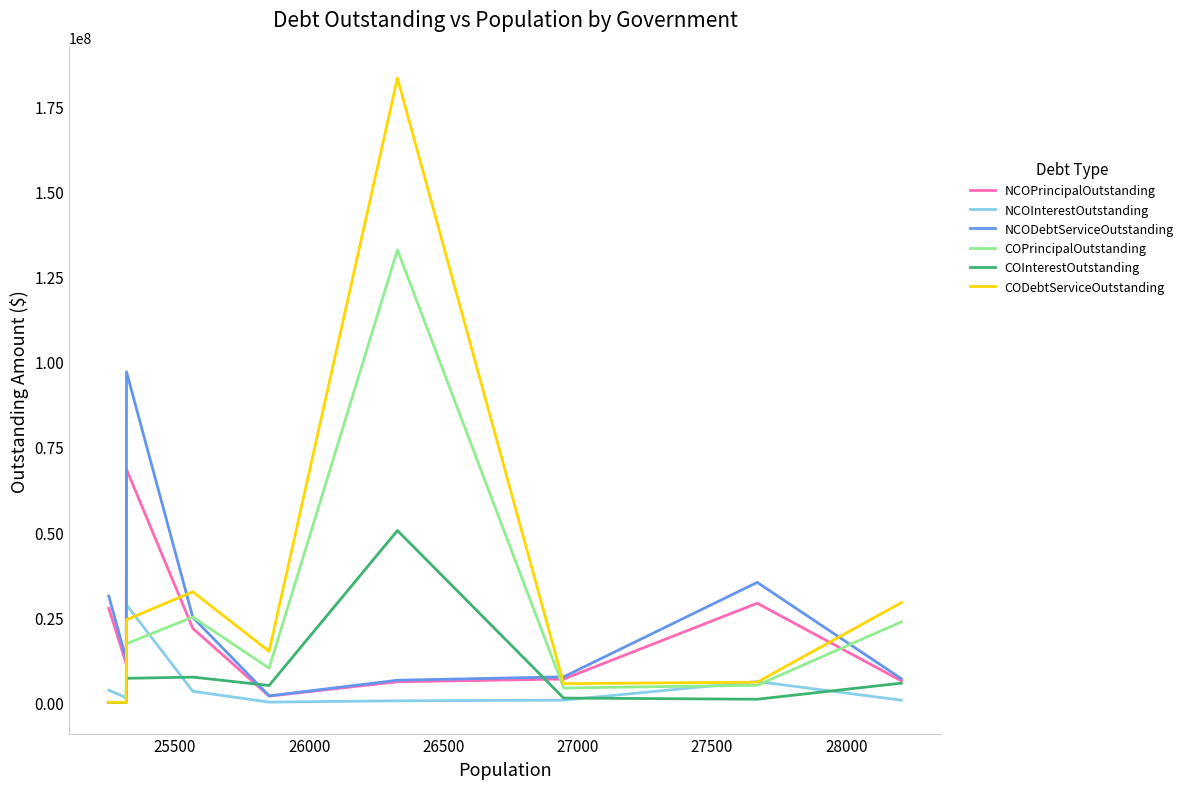

Which series has the largest total across all categories?

CODebtServiceOutstanding